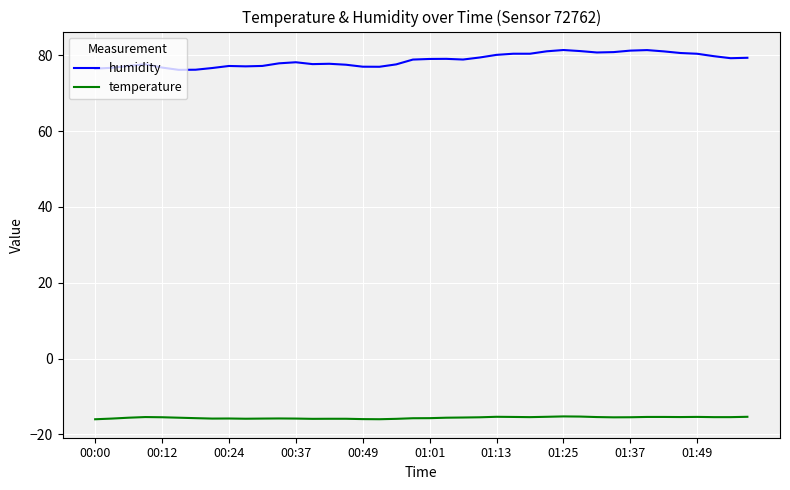

Does the chart display data point markers on the line(s)?

No